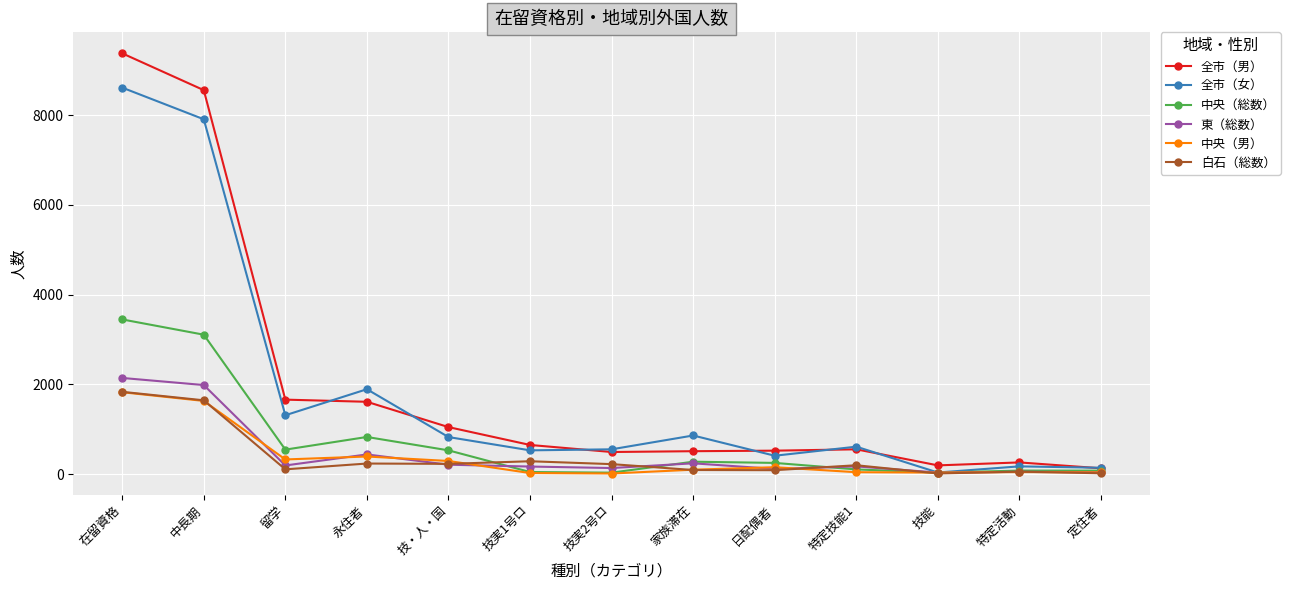

Which series has the largest total across all categories?

全市（男）